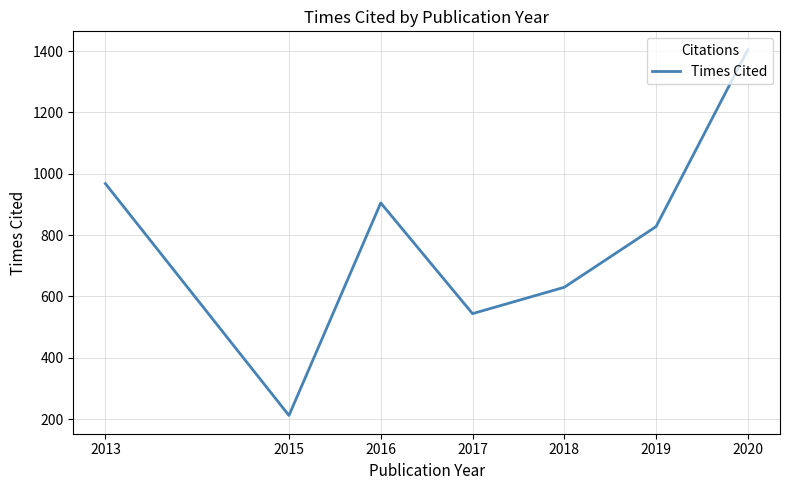

Rank the categories by value from highest to lowest.

2020, 2013, 2016, 2019, 2018, 2017, 2015